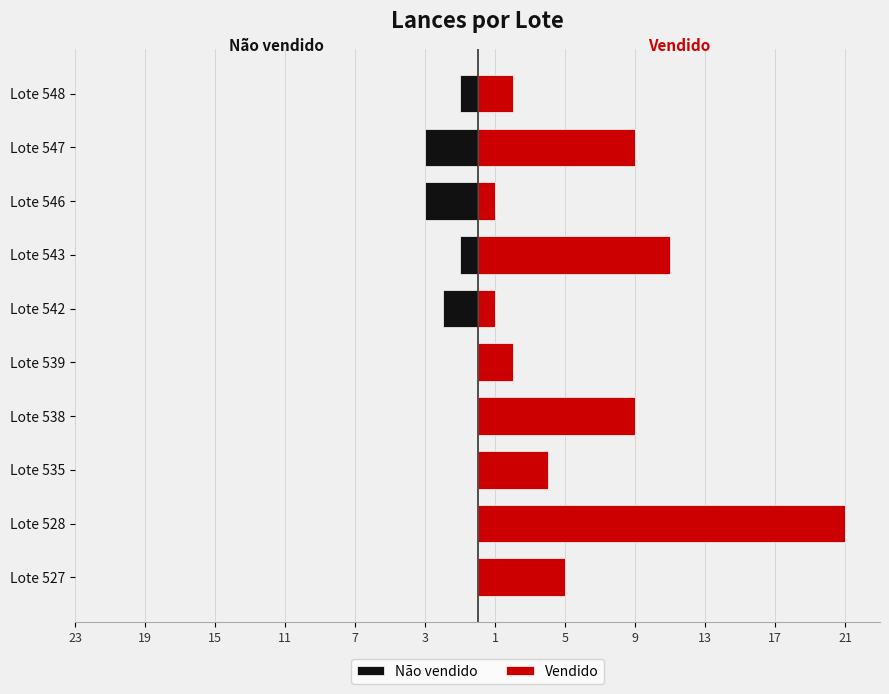

What is the difference between the second highest and second lowest values in the Vendido series?

10